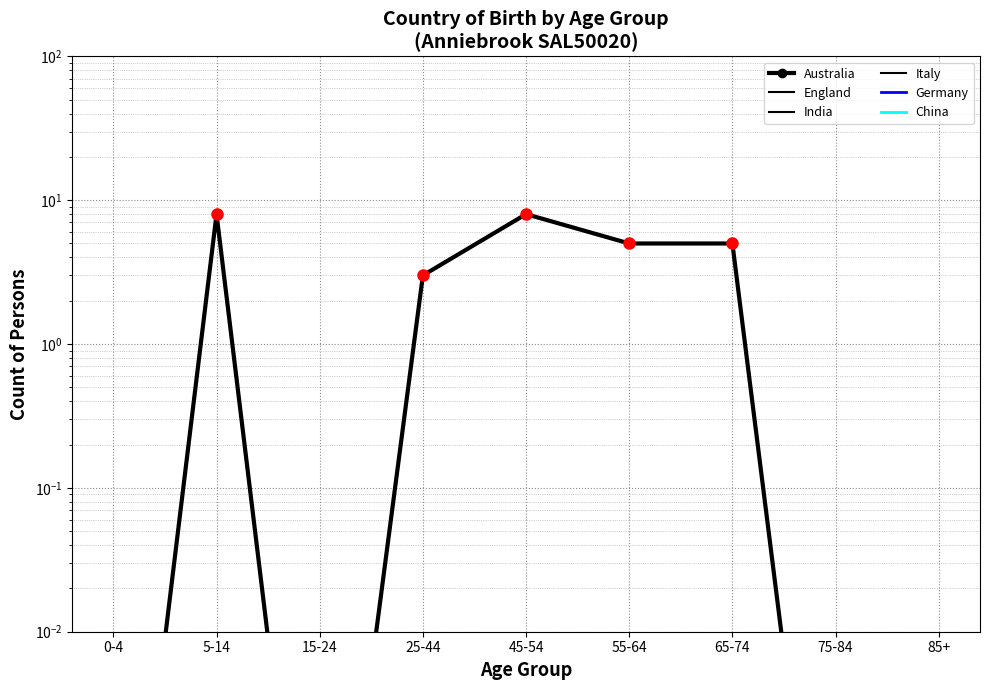

List the series in order of their peak value, highest first.

Australia, England, India, Italy, Germany, China